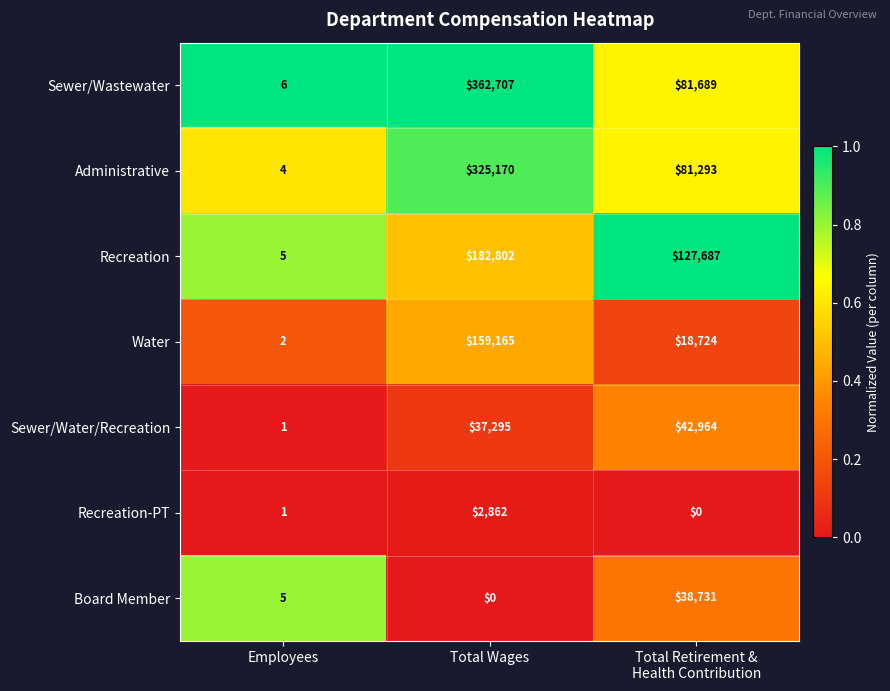

What is the minimum value for Sewer/Wastewater?

6